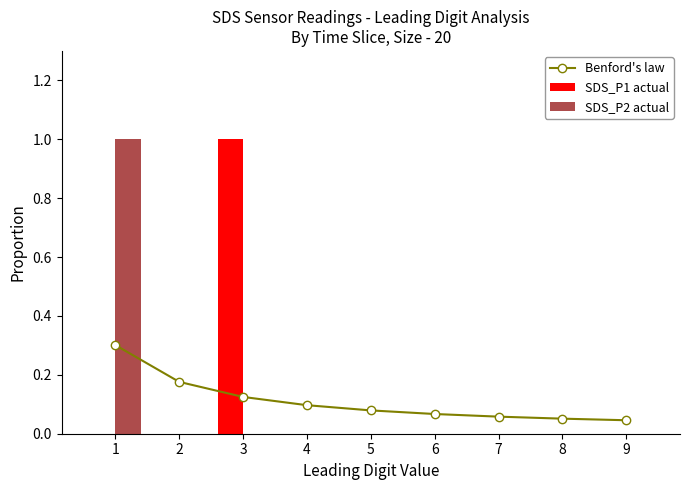

List the series in order of their peak value, lowest first.

Benford's law, SDS_P1 actual, SDS_P2 actual